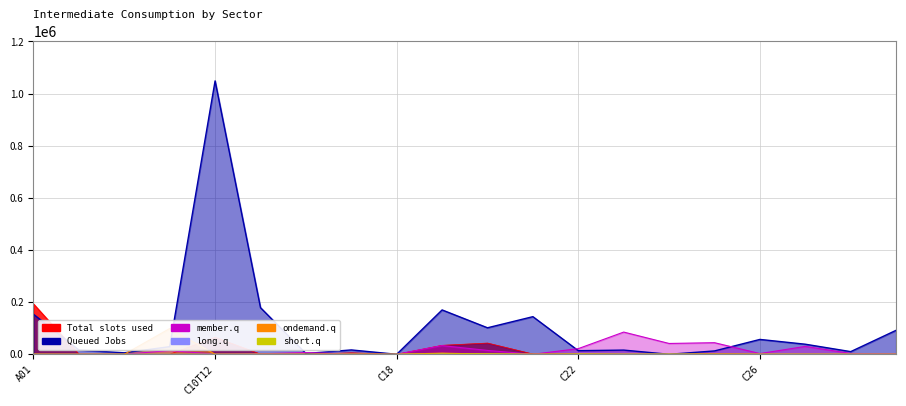

Reading left to right, what are all the values shown in this chart?

Total slots used: 193321	28	220	67	65025	575	324	5613	5	34428	43081	921	2982	145	73	3385	73	410	200	344
Queued Jobs: 153446	16461	5627	29228	1048501	178885	3007	16690	0	170110	101620	144285	13754	16064	0	12842	56981	38618	10178	91968
member.q: 75	384	7	14370	401	1851	6479	1072	52	33304	14762	2	21709	85172	41477	44435	2740	30191	3267	1418
long.q: 38	10	7	32	60	286	30	196	26	3208	681	0	1058	169	636	747	139	185	508	165
ondemand.q: 479	26	0	98760	8	107	12	441	26	4458	544	0	76	2	49	392	212	190	43	32
short.q: 0	5	0	156	19	157	32	170	12	1425	1774	0	1339	240	678	542	212	190	43	83